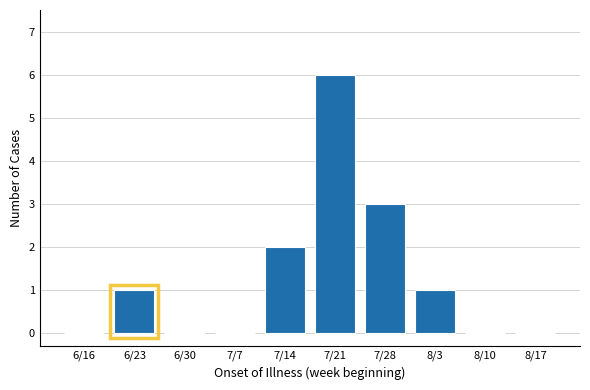

Reading left to right, transcribe all the data shown in this chart.

6/16=0	6/23=1	6/30=0	7/7=0	7/14=2	7/21=6	7/28=3	8/3=1	8/10=0	8/17=0